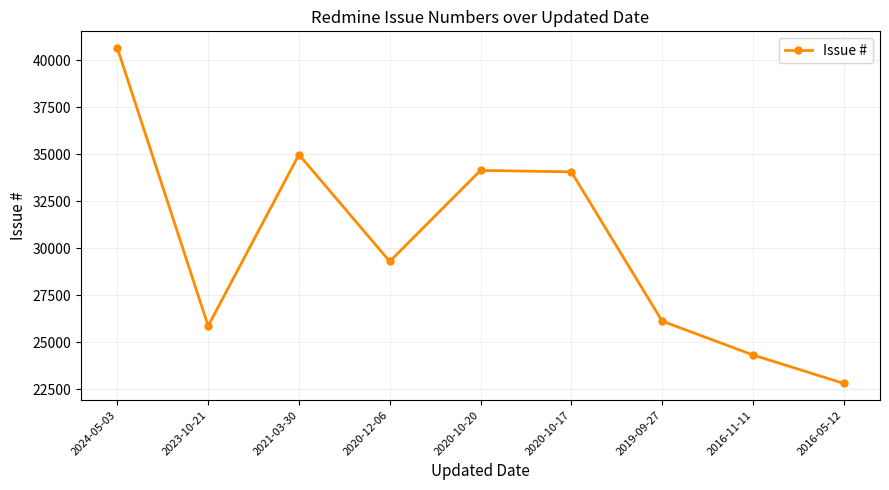

What is the sum of the values at 2024-05-03 and 2020-12-06?

69954